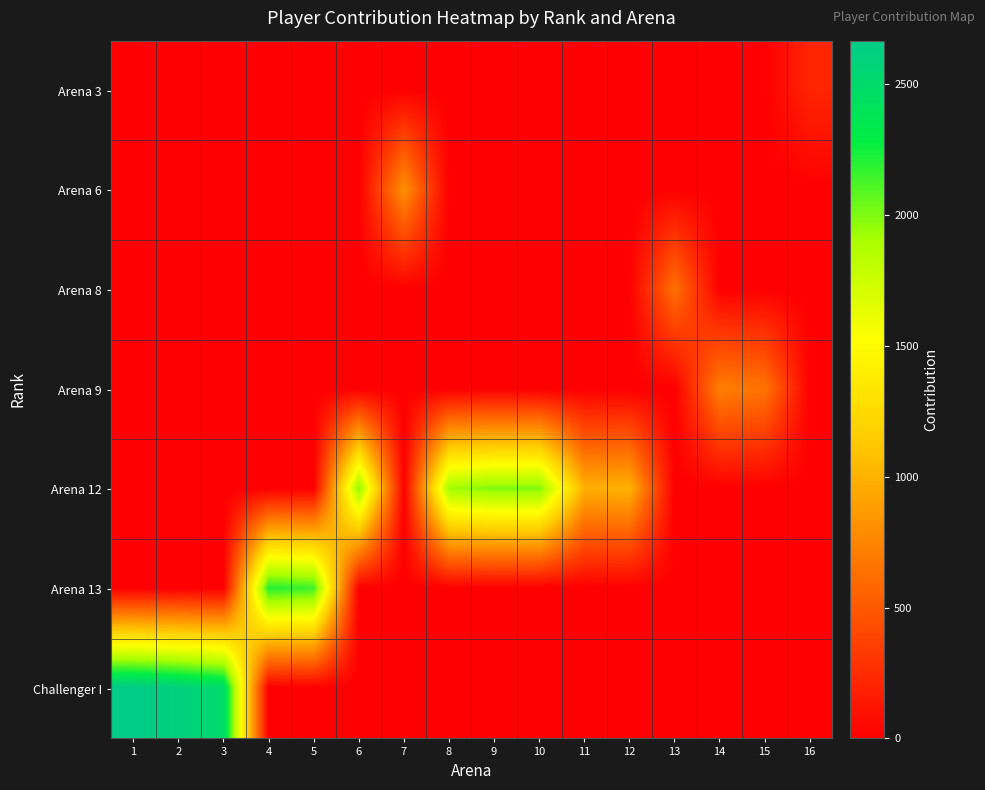

Reading left to right, extract all data points from this chart.

Arena 3: 1=0	2=0	3=0	4=0	5=0	6=0	7=0	8=0	9=0	10=0	11=0	12=0	13=0	14=0	15=0	16=210
Arena 6: 1=0	2=0	3=0	4=0	5=0	6=0	7=813	8=0	9=0	10=0	11=0	12=0	13=0	14=0	15=0	16=0
Arena 8: 1=0	2=0	3=0	4=0	5=0	6=0	7=0	8=0	9=0	10=0	11=0	12=0	13=631	14=0	15=0	16=0
Arena 9: 1=0	2=0	3=0	4=0	5=0	6=0	7=0	8=0	9=0	10=0	11=0	12=0	13=0	14=715	15=652	16=0
Arena 12: 1=0	2=0	3=0	4=0	5=0	6=1977	7=0	8=1930	9=2000	10=2000	11=980	12=1000	13=0	14=0	15=0	16=0
Arena 13: 1=0	2=0	3=0	4=2203	5=2149	6=0	7=0	8=0	9=0	10=0	11=0	12=0	13=0	14=0	15=0	16=0
Challenger I: 1=2667	2=2608	3=2500	4=0	5=0	6=0	7=0	8=0	9=0	10=0	11=0	12=0	13=0	14=0	15=0	16=0